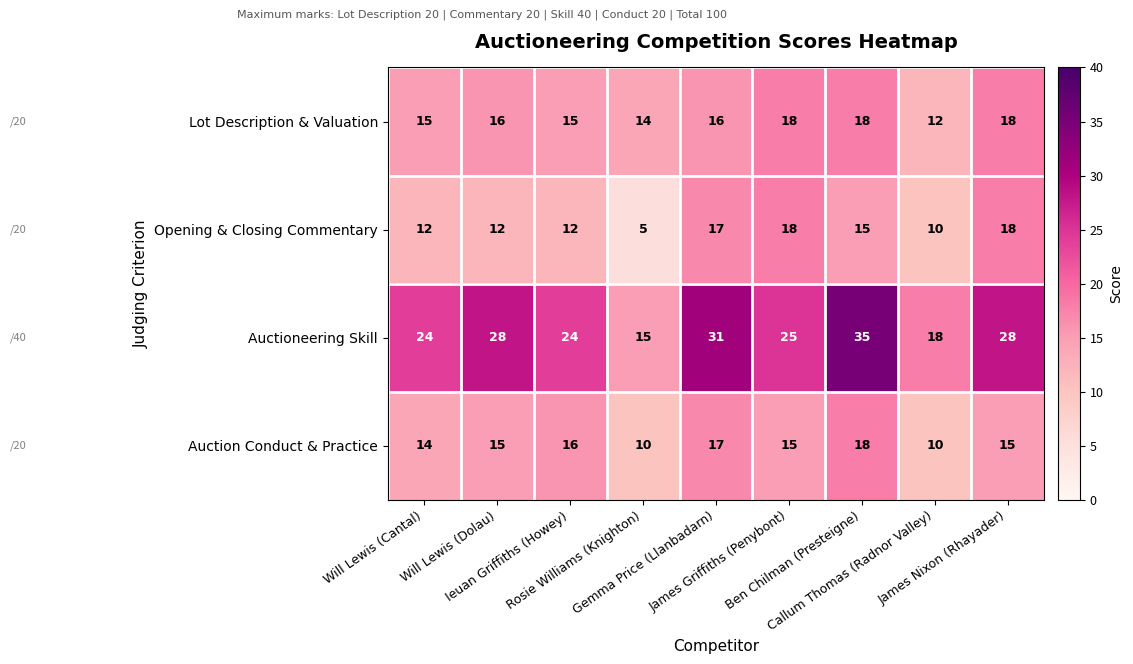

Count the Lot Description & Valuation values in the range 15 to 18.

7